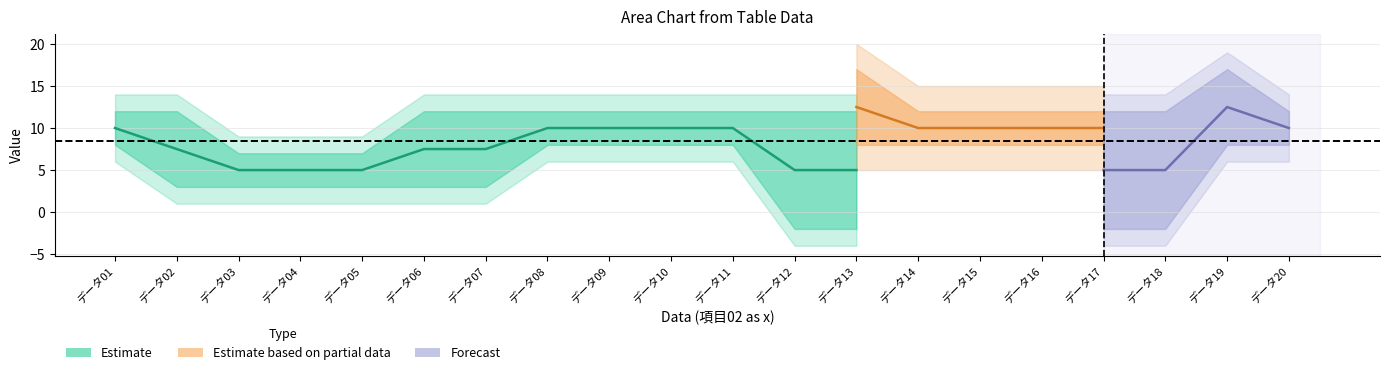

How many lines are shown in the chart?

6